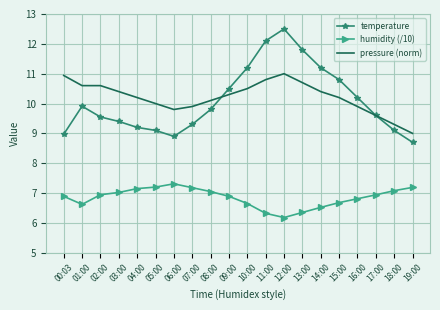

At how many categories does at least one series exceed 8?

20